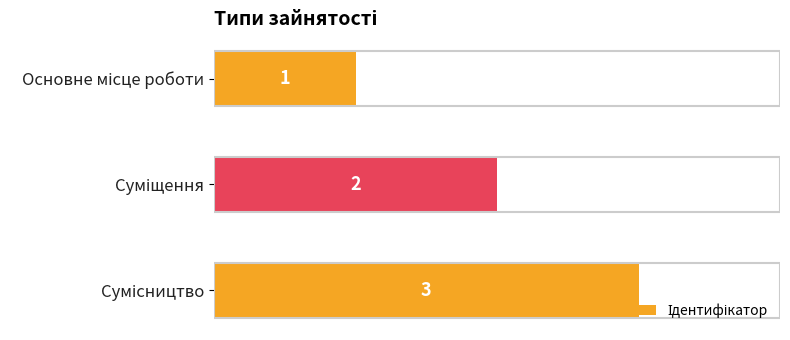

Count the values in the range 1 to 3.

3